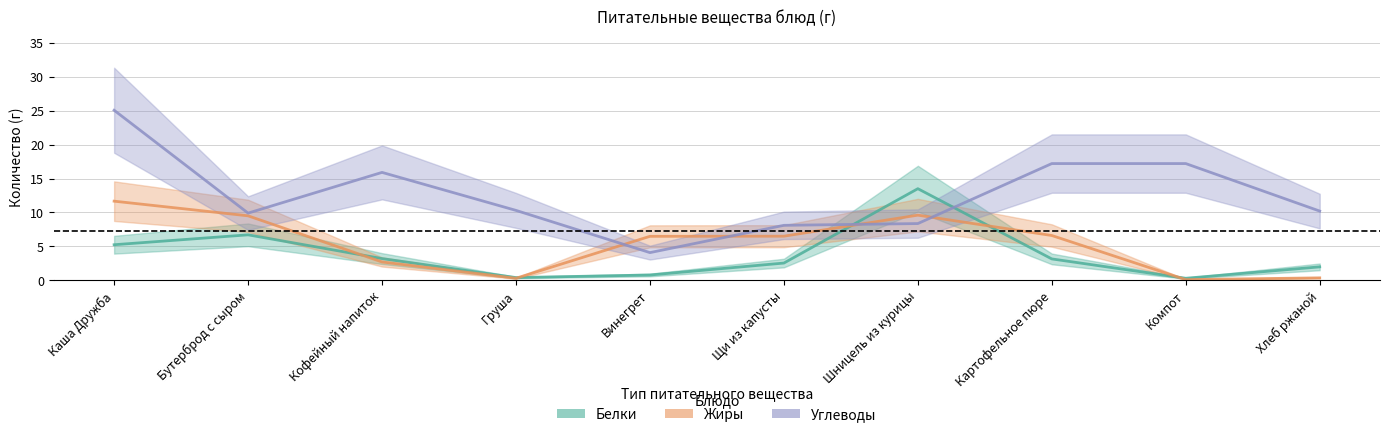

At which label does Углеводы first exceed 10?

Каша Дружба